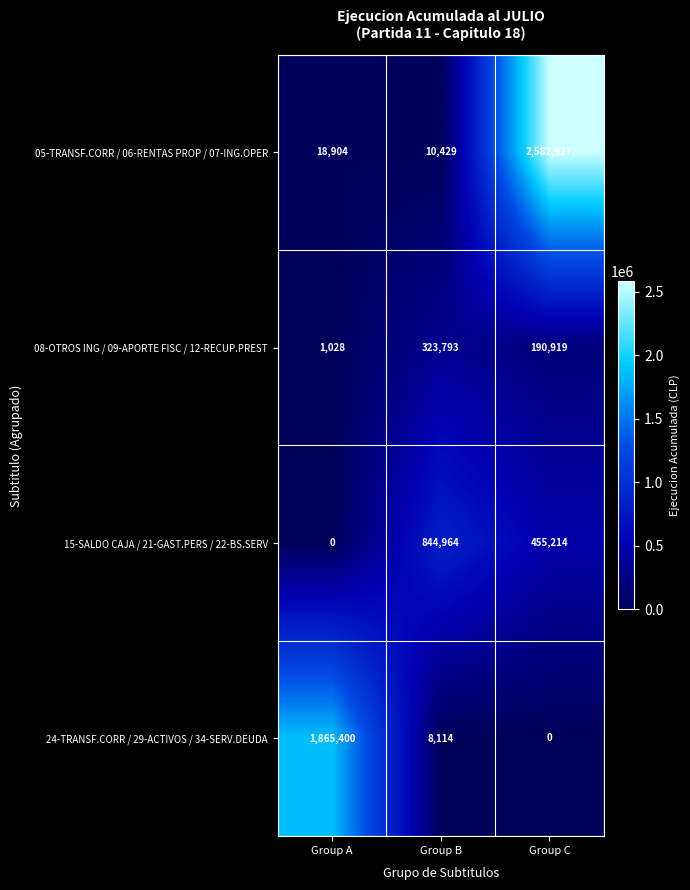

What is the lowest value of the 05-TRANSF.CORR / 06-RENTAS PROP / 07-ING.OPER series?

10429